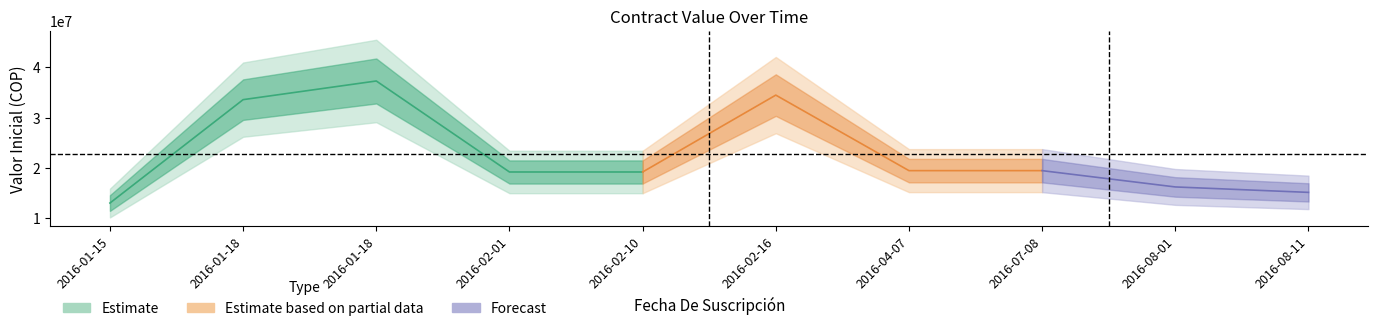

What is the label of the 7th point from the left?

2016-04-07